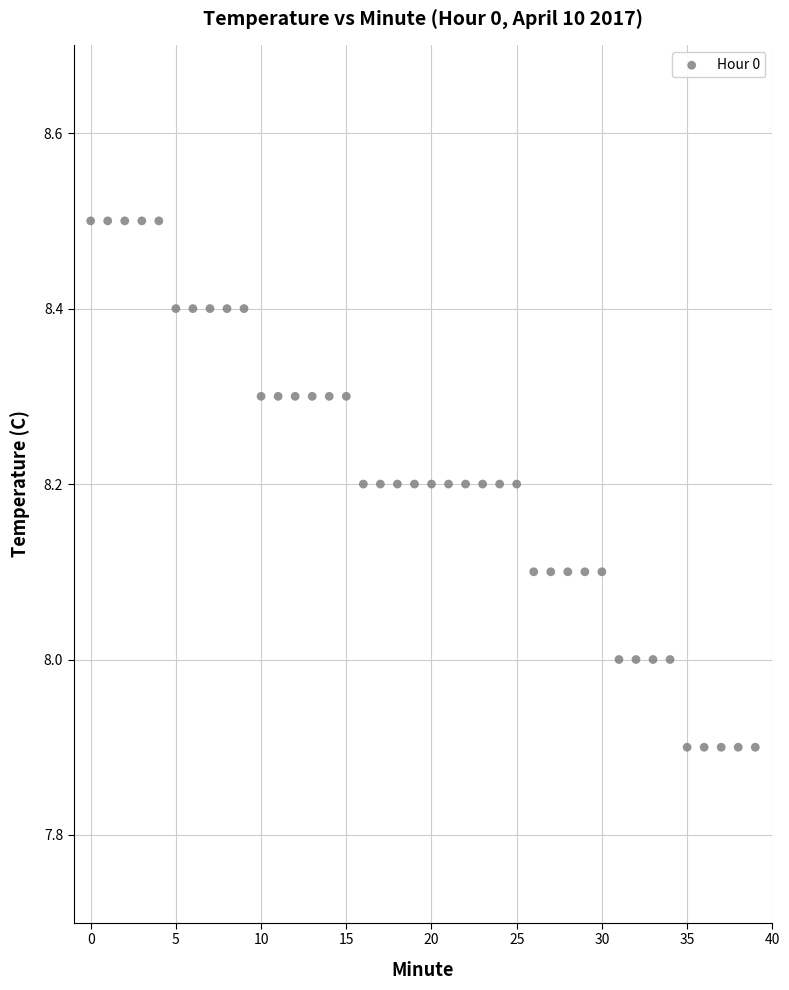

What is the range of Y values (max minus min)?

0.6